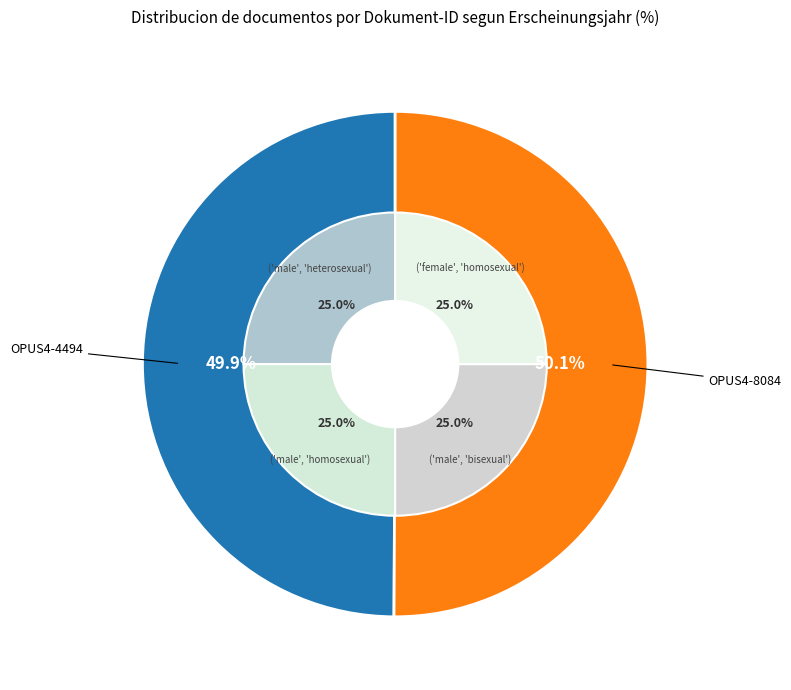

The OPUS4-4494 slice represents 44% of the pie. True or false?

False